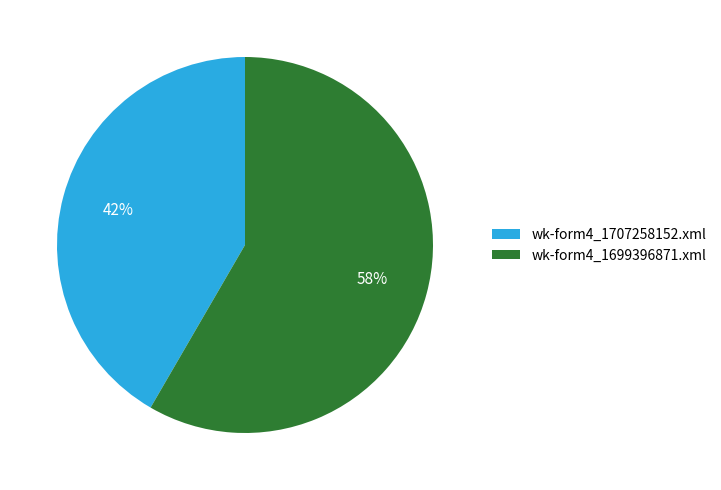

How many slices are in this pie chart?

2